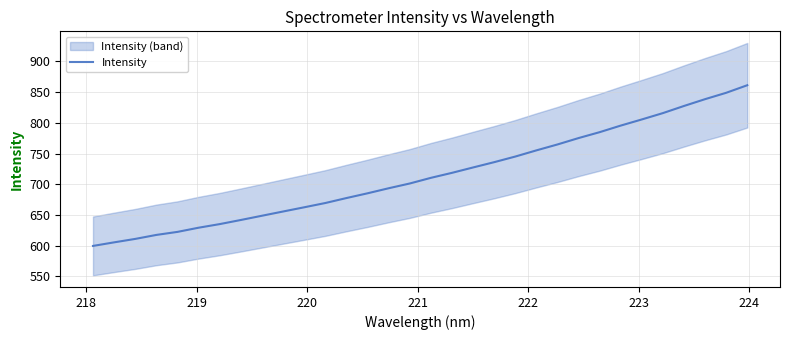

What is the difference between the maximum and second lowest values?

256.1